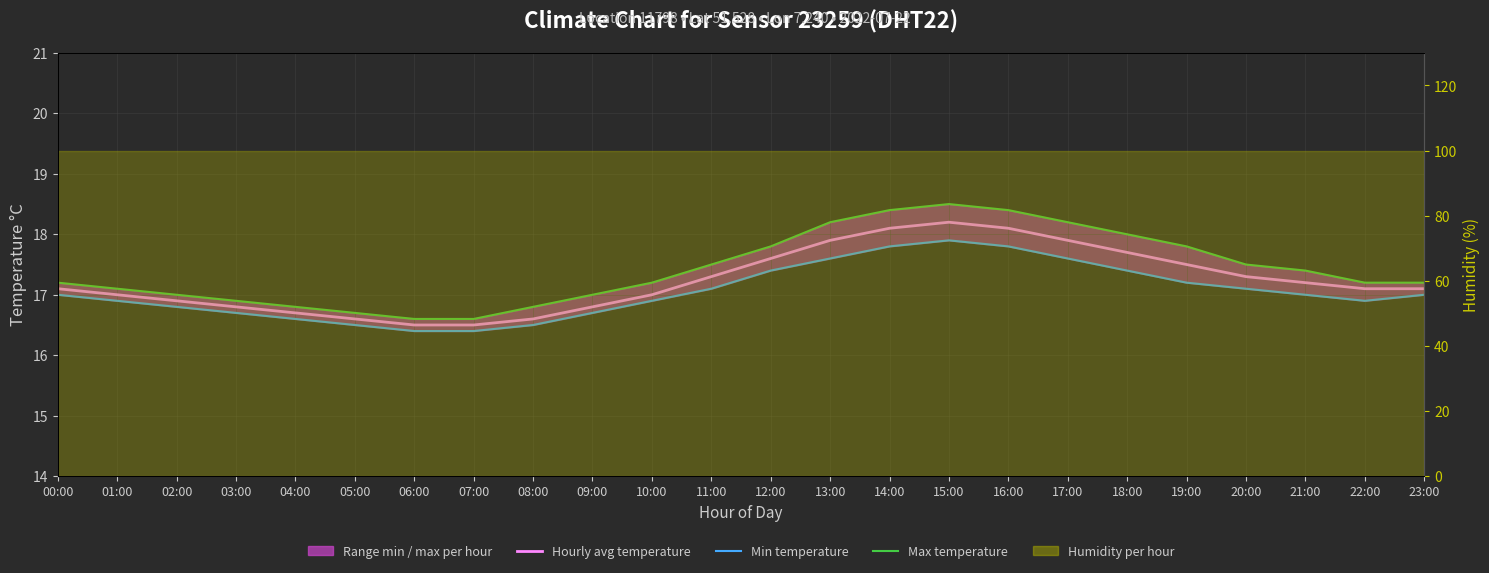

What is the spread (max minus min) of values at 17:00?

0.6